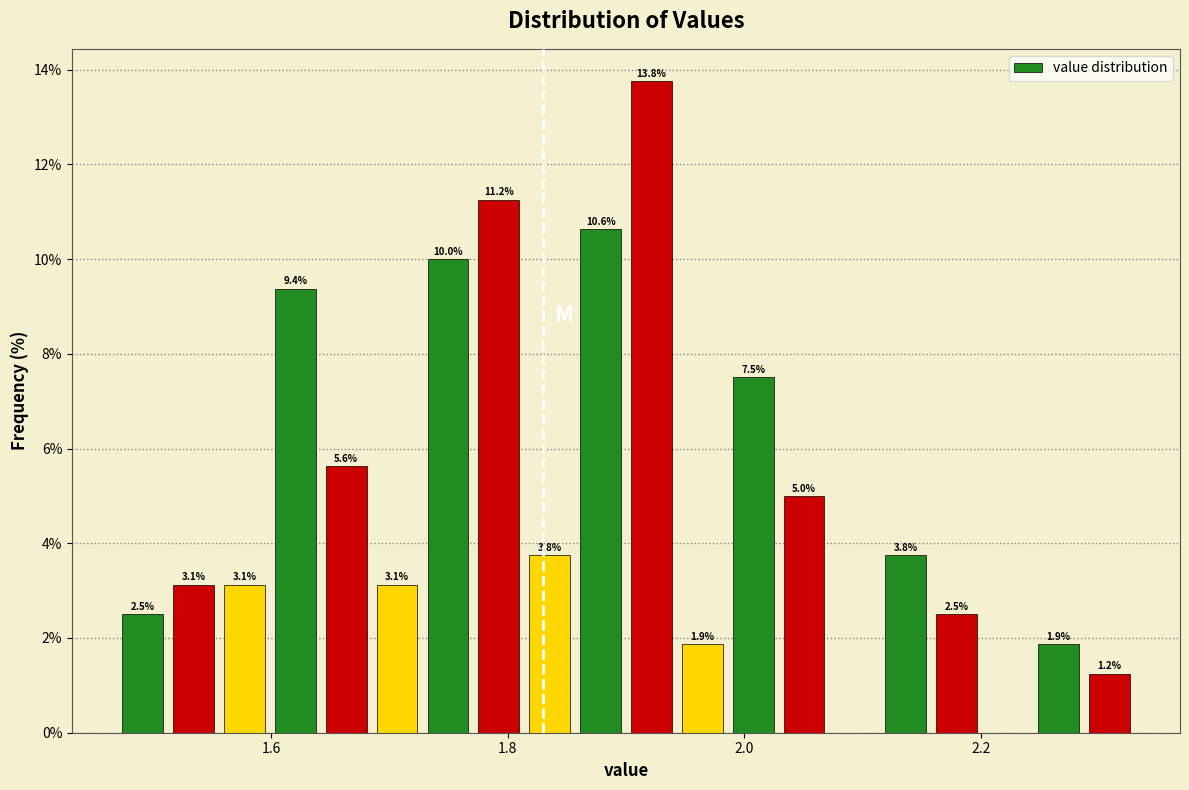

Read against the x-axis, roughly where is the centre of the tallest bar?

1.92